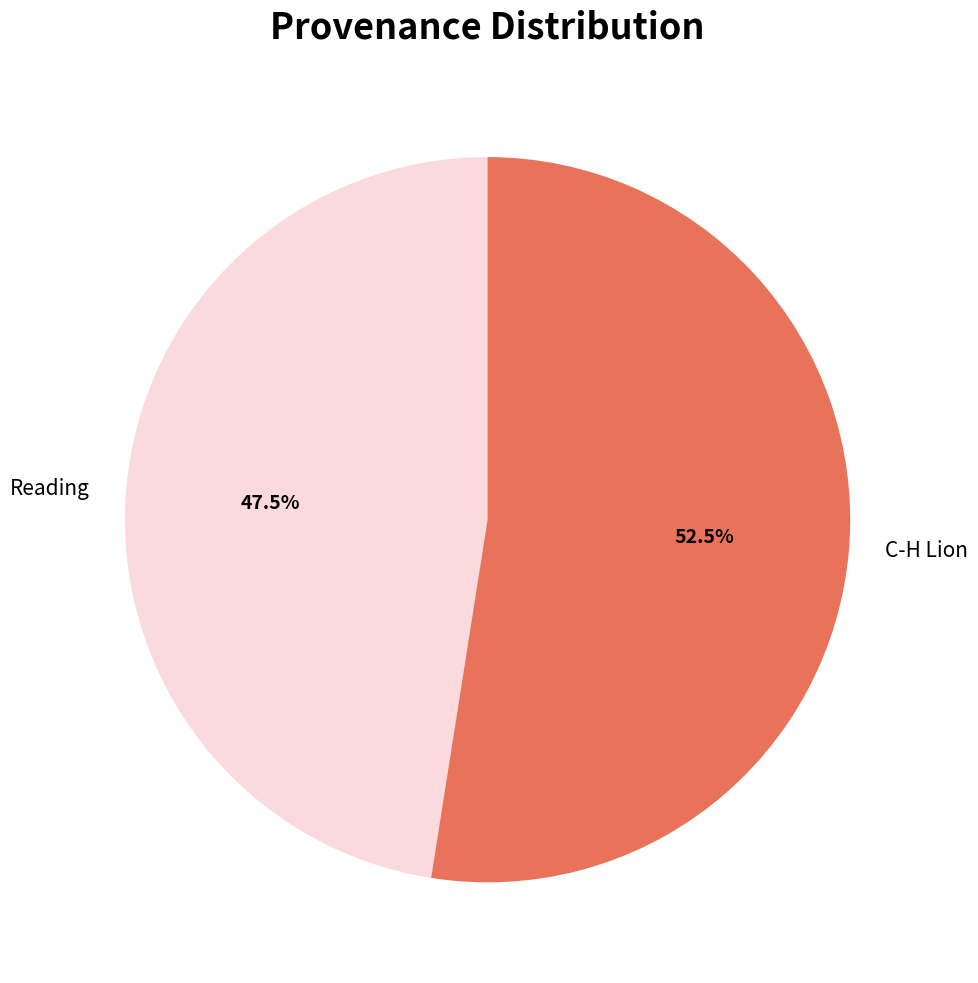

Approximately how many times larger is the value at C-H Lion compared to Reading?

1.1